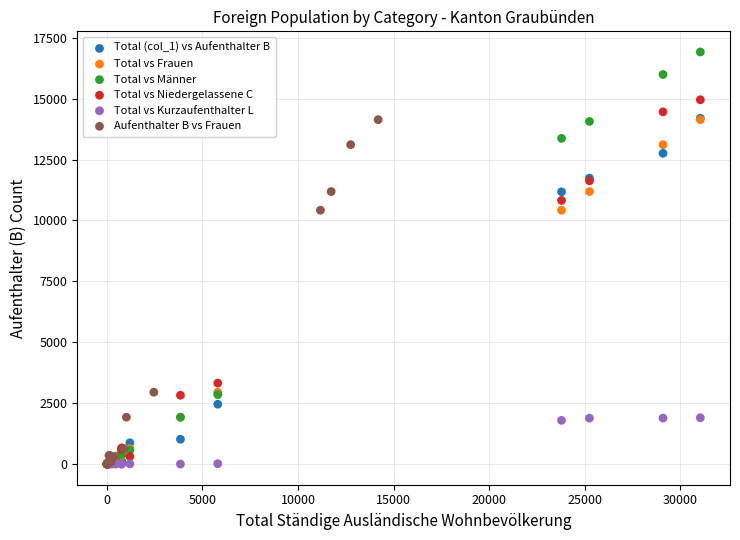

Which series has the largest Y range (max minus min)?

Total vs Männer